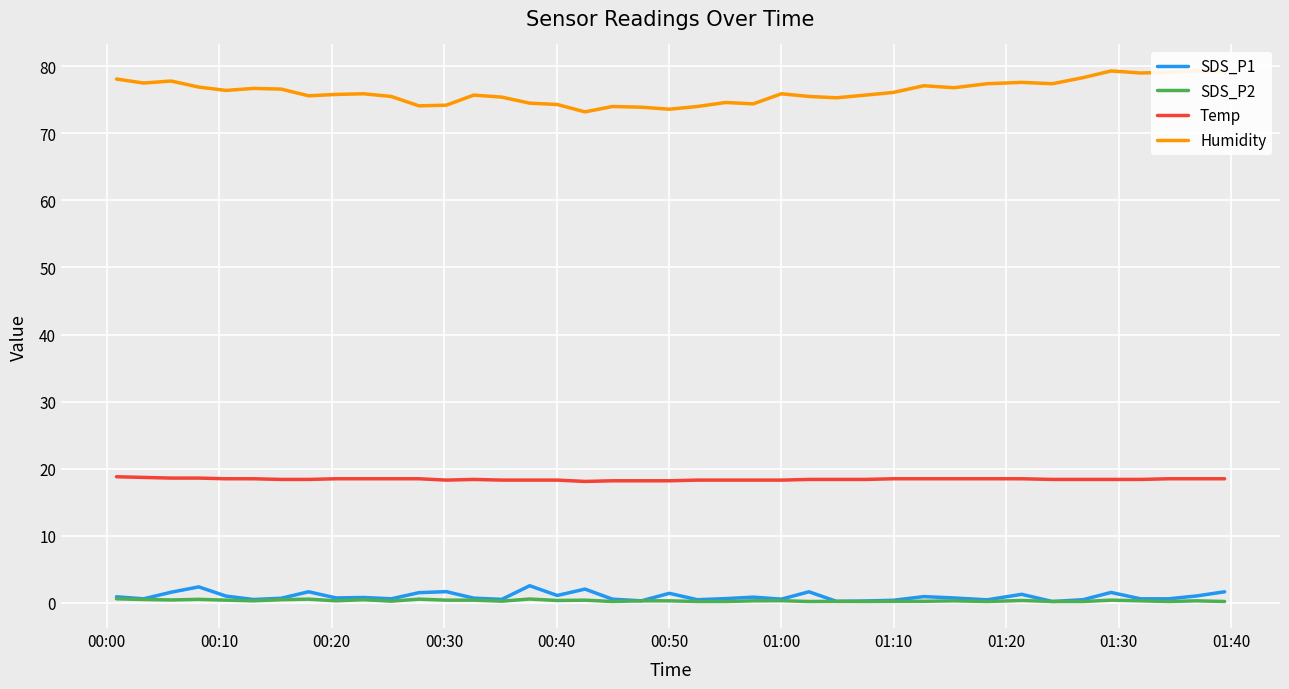

True or false: Temp and SDS_P2 cross at least once.

False